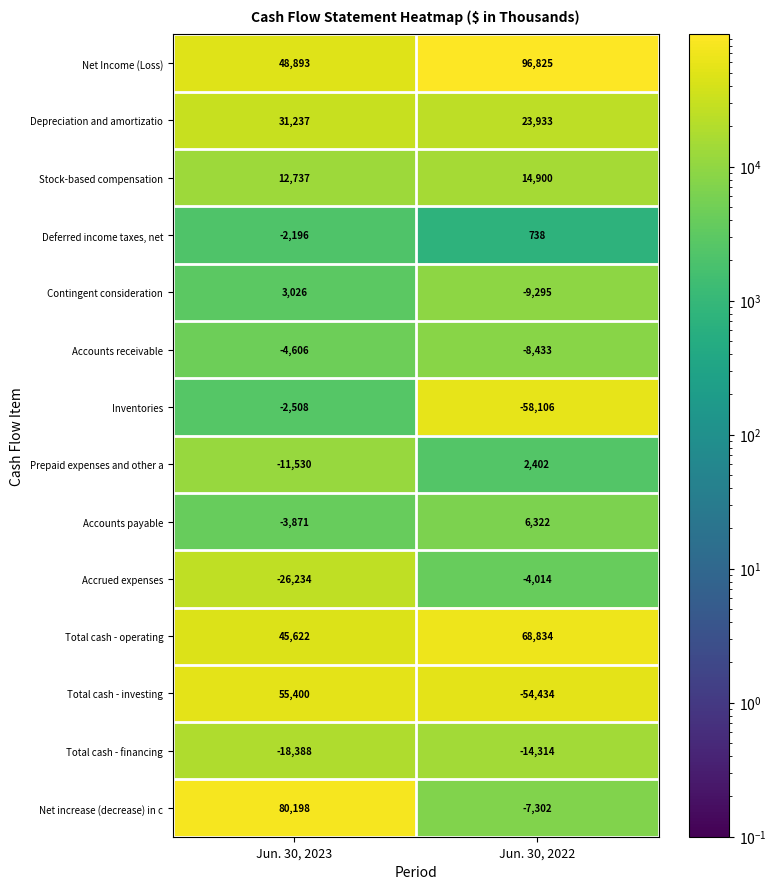

Rank the series at Jun. 30, 2023 from lowest to highest value.

Accrued expenses, Total cash - financing, Prepaid expenses and other a, Accounts receivable, Accounts payable, Inventories, Deferred income taxes, net, Contingent consideration, Stock-based compensation, Depreciation and amortizatio, Total cash - operating, Net Income (Loss), Total cash - investing, Net increase (decrease) in c